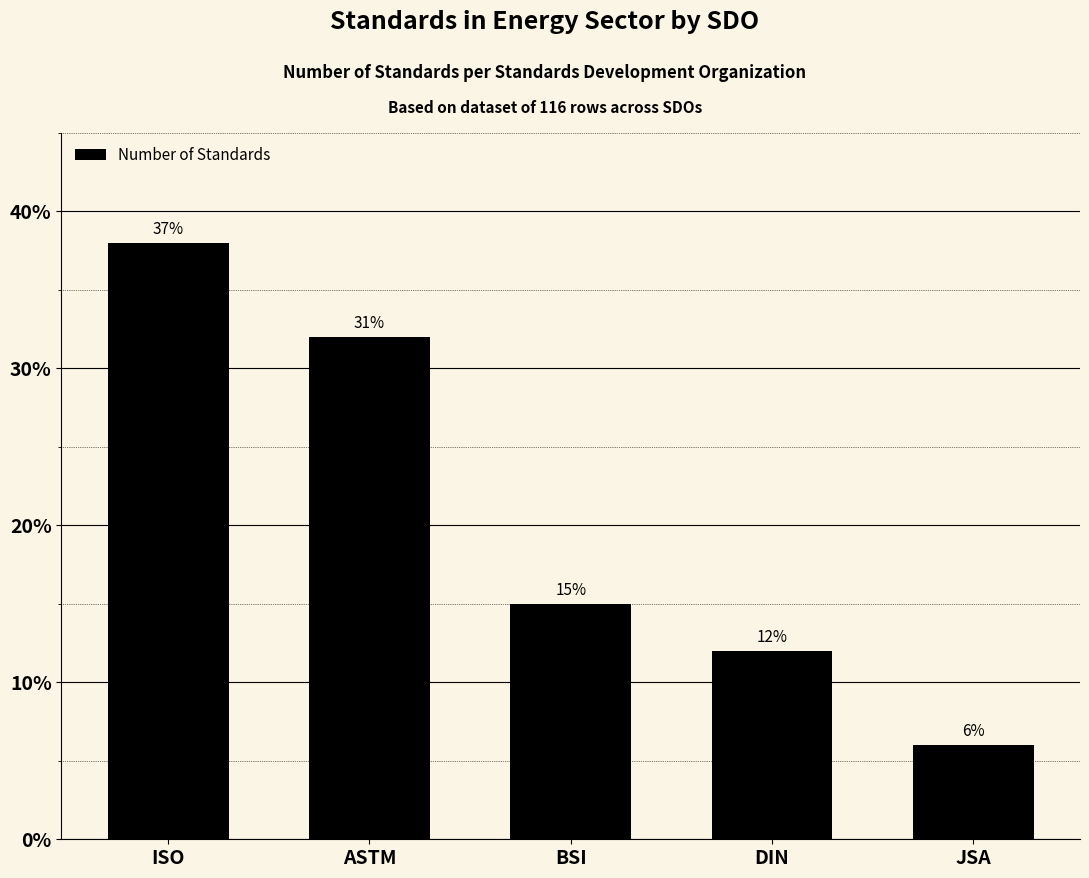

Reading left to right, list all the values displayed in this chart.

38	32	15	12	6